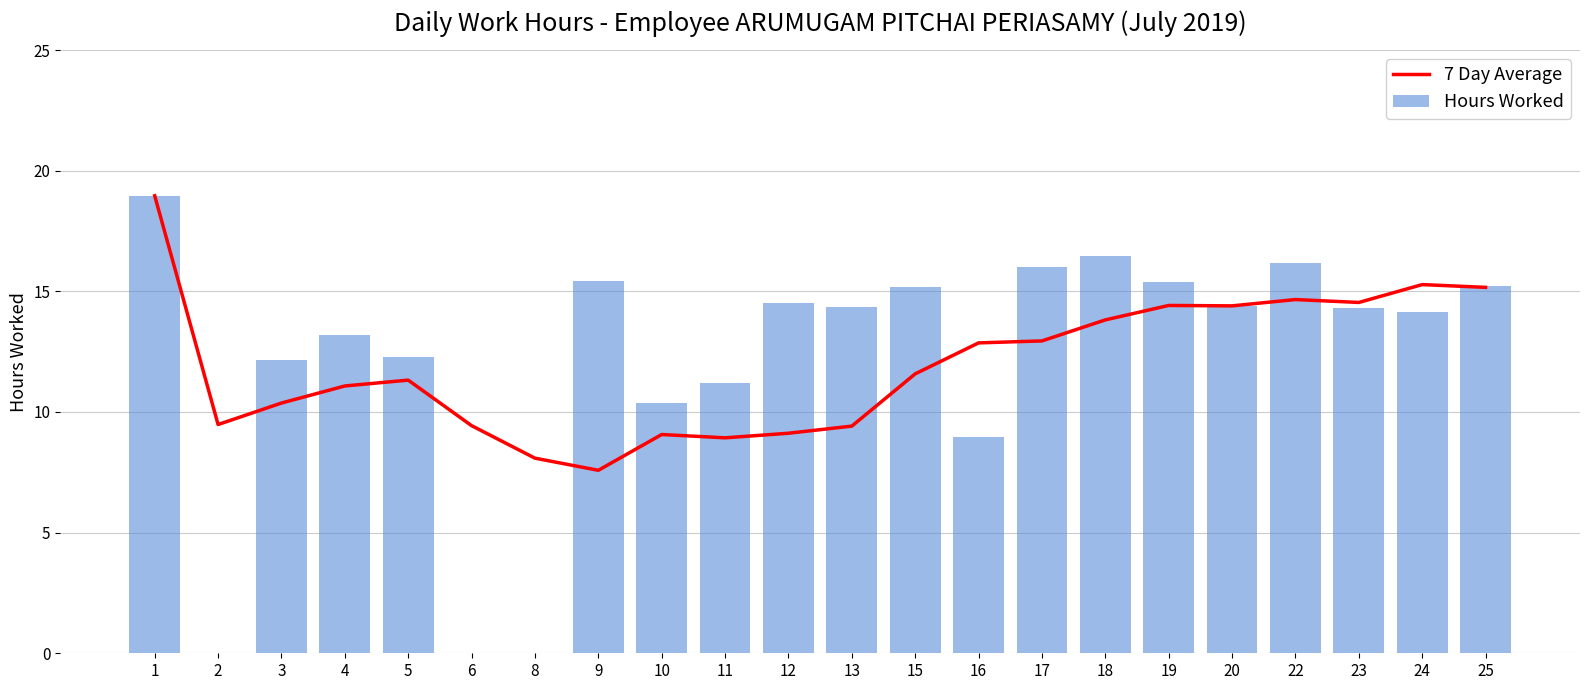

List the series in order of their overall mean, highest first.

Hours Worked, 7 Day Average